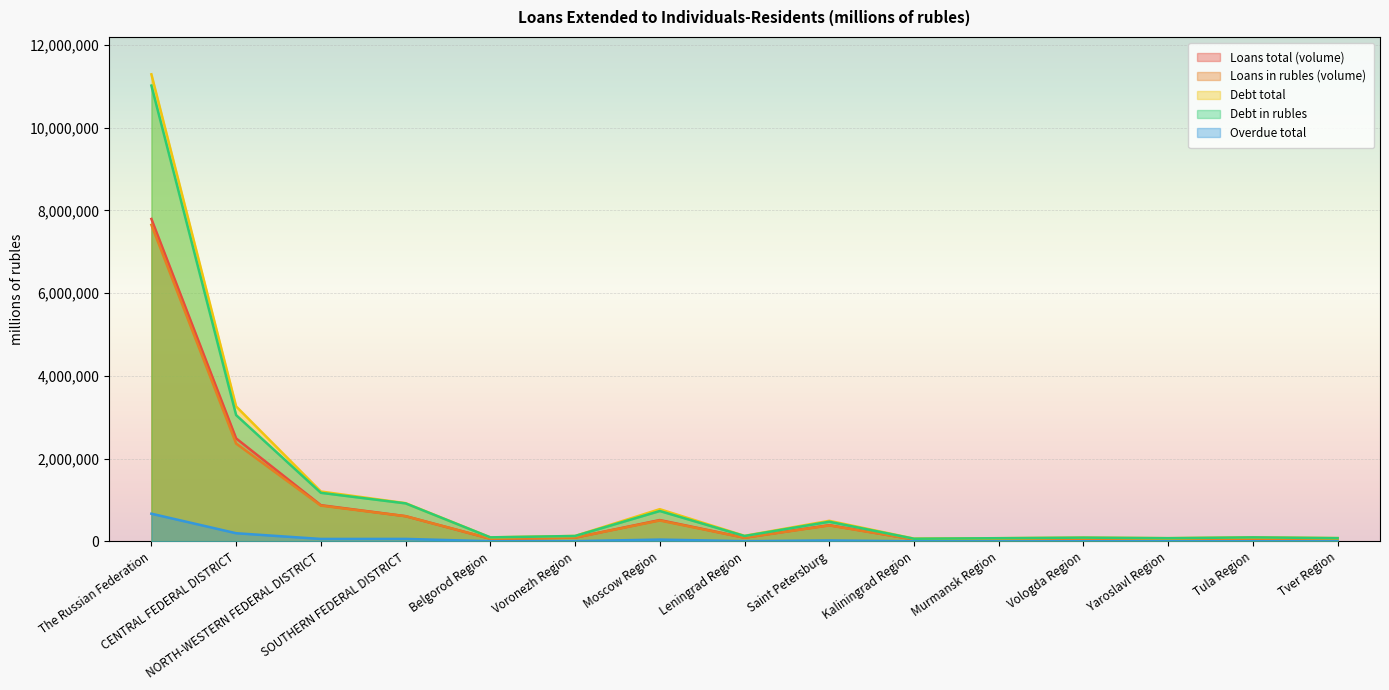

Which series has the widest spread of values?

Debt total